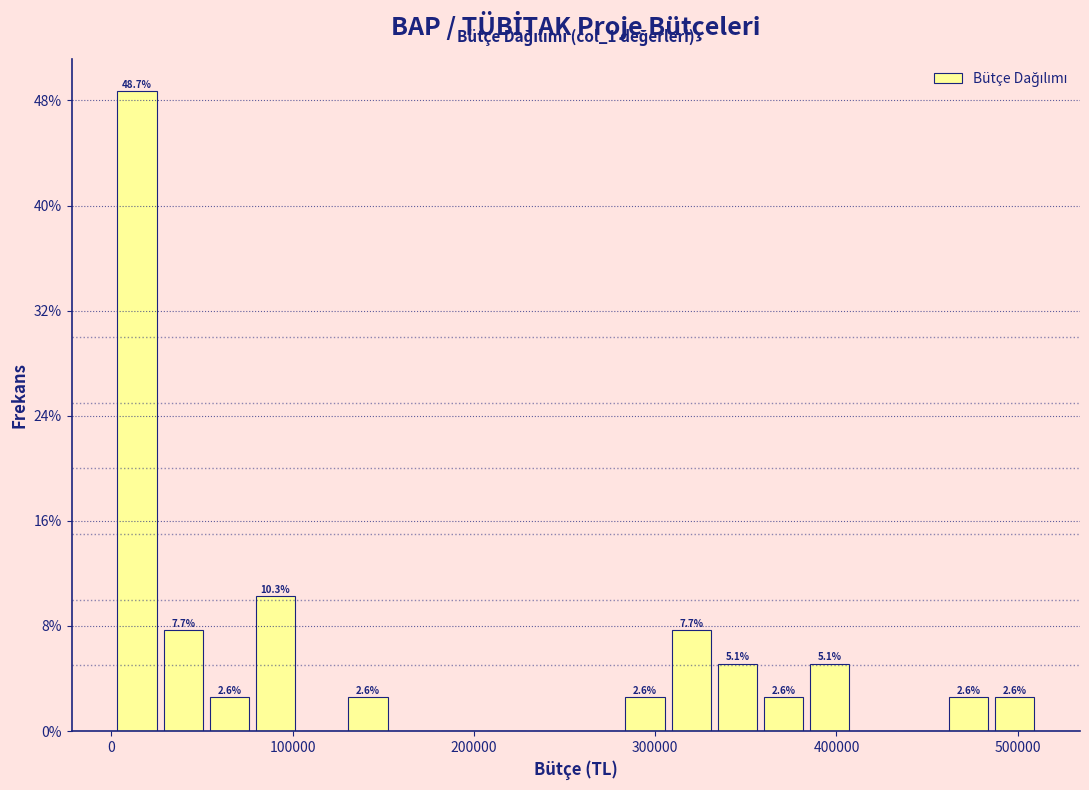

Around what value on the x-axis is the tallest bar? Give the approximate position of its centre, as read against the axis.

10000